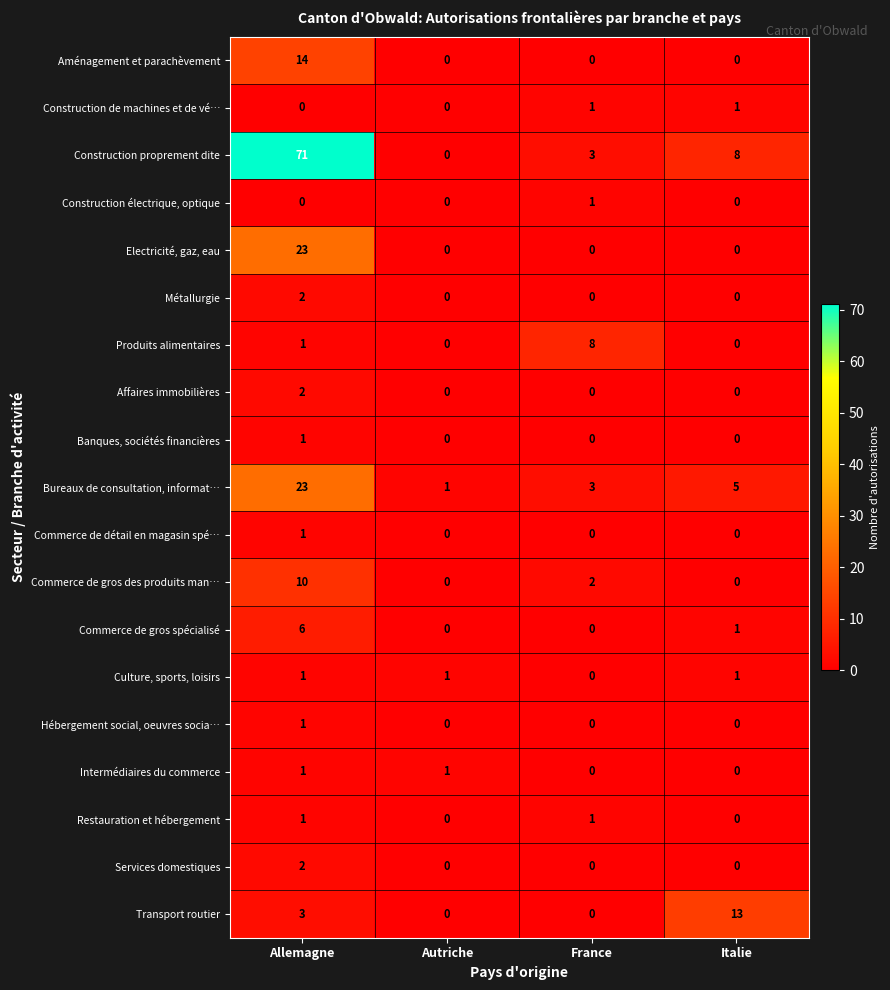

Which series has the largest range (max minus min)?

Construction proprement dite